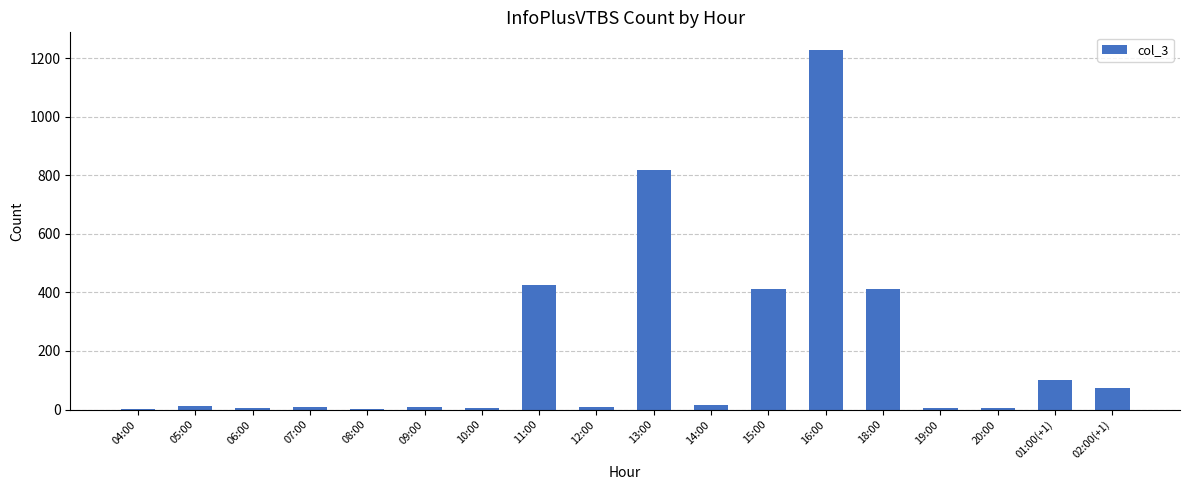

What is the greatest value displayed?

1228